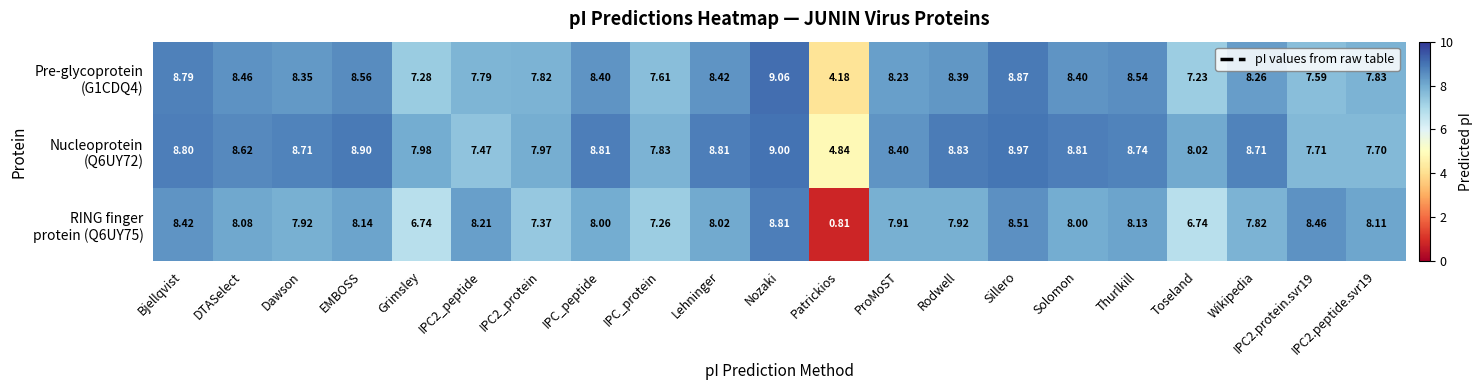

At how many categories does at least one series exceed 6?

20